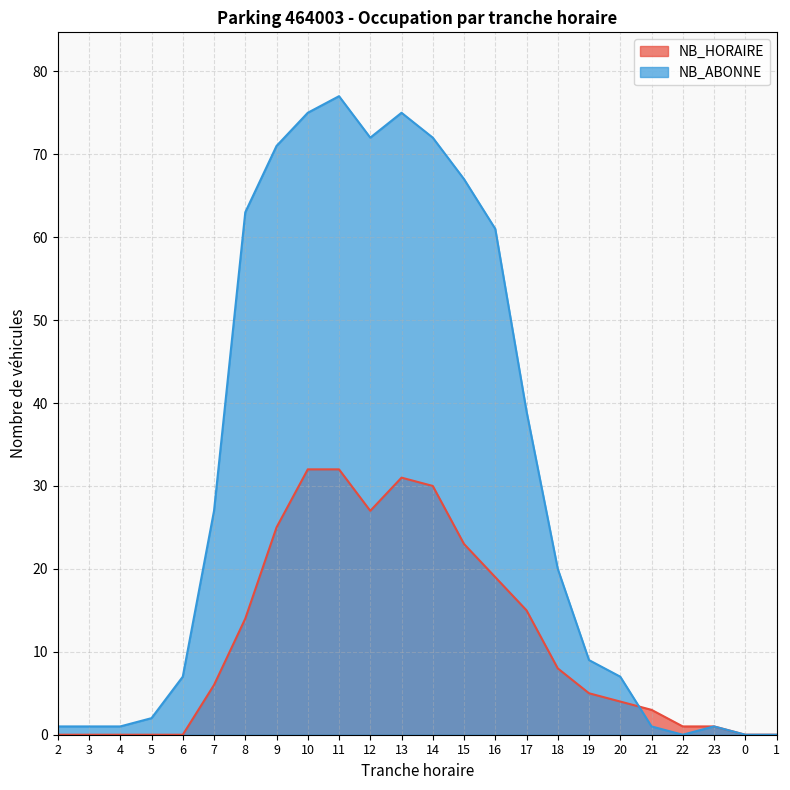

The NB_HORAIRE series shows 1 at 22. True or false?

True